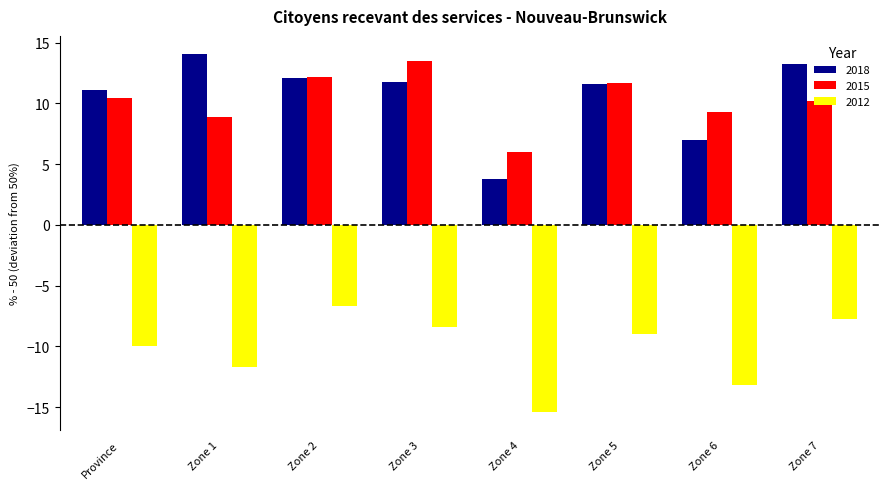

What is the difference between the second highest and minimum values in the 2012 series?

7.7